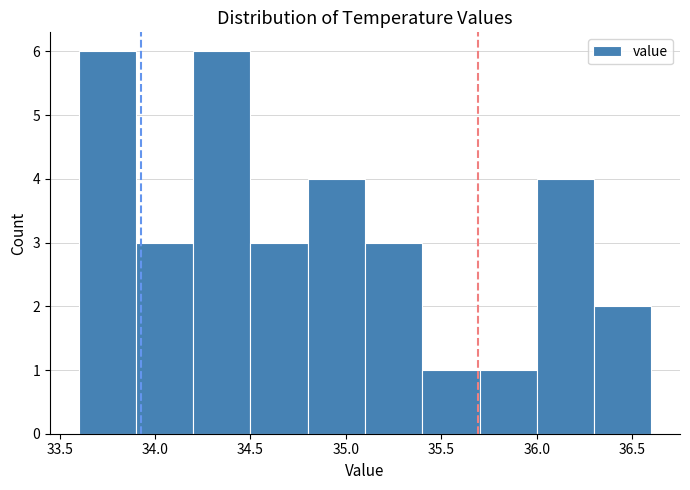

Reading left to right, list every bar in this chart as the range it spans on the x-axis followed by its height. The values are not printed on the chart, so give them approximately, as read against the axis.

33.6 to 33.9: 6
33.9 to 34.2: 3
34.2 to 34.5: 6
34.5 to 34.8: 3
34.8 to 35.1: 4
35.1 to 35.4: 3
35.4 to 35.7: 1
35.7 to 36.0: 1
36.0 to 36.3: 4
36.3 to 36.6: 2